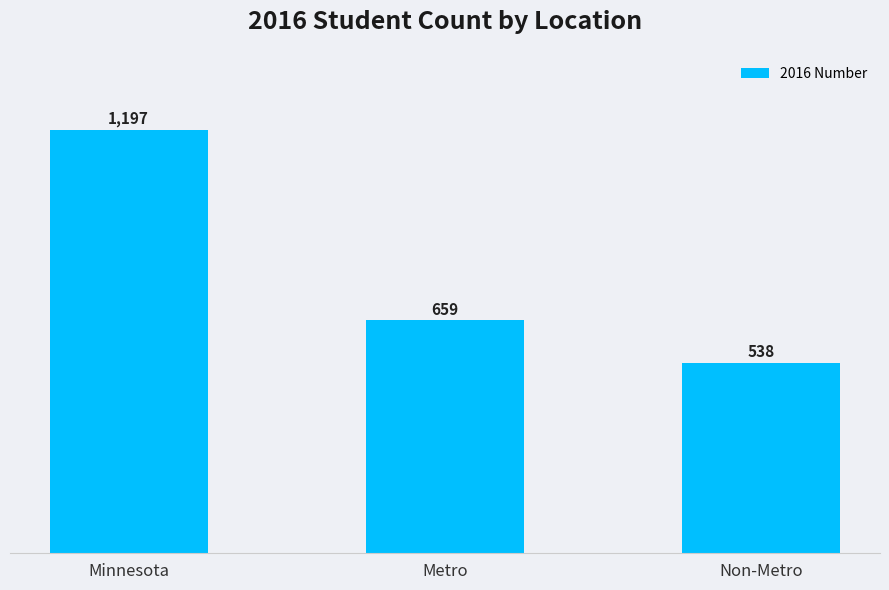

Where is the data nearest to the value 867?

Metro